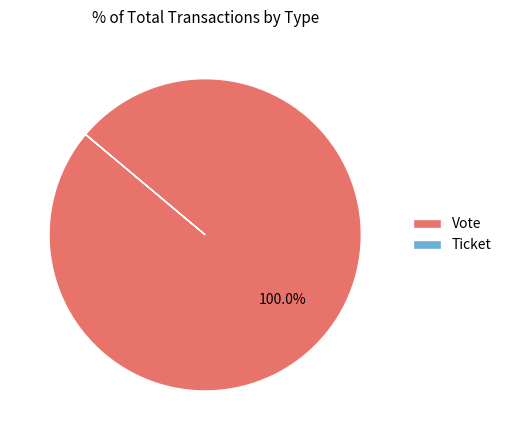

To the nearest percent, what is the average slice percentage?

50%